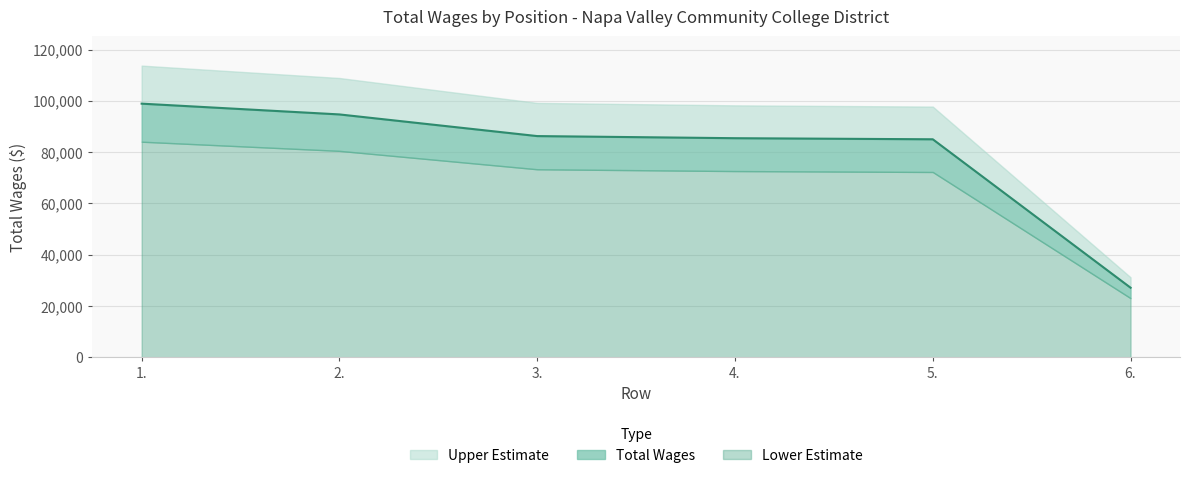

True or false: there are more than 2 points higher than both neighbors.

False